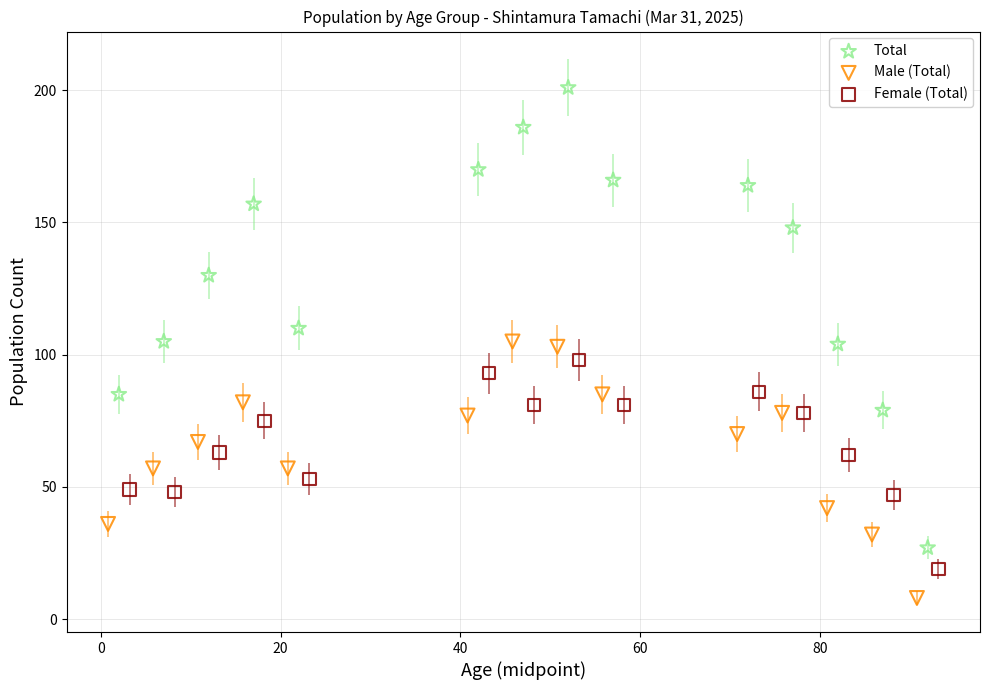

Which series contains the lowest Y value?

Male (Total)